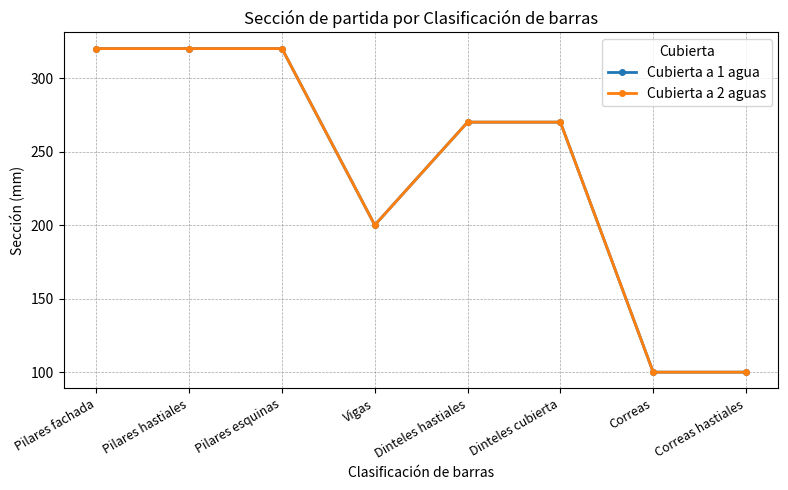

Reading left to right, what are all the values shown in this chart?

Cubierta a 1 agua: 320	320	320	200	270	270	100	100
Cubierta a 2 aguas: 320	320	320	200	270	270	100	100